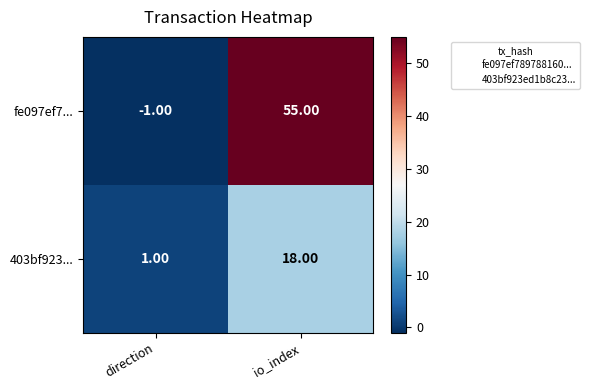

Rank the series by their maximum value, from lowest to highest.

403bf923..., fe097ef7...